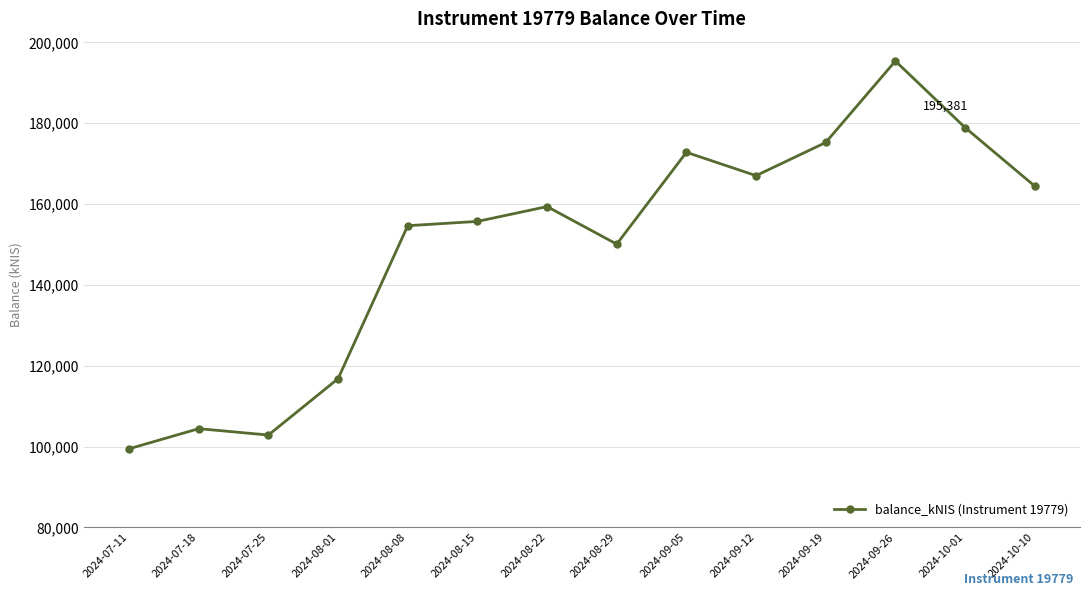

What is the label of the 4th point from the right?

2024-09-19